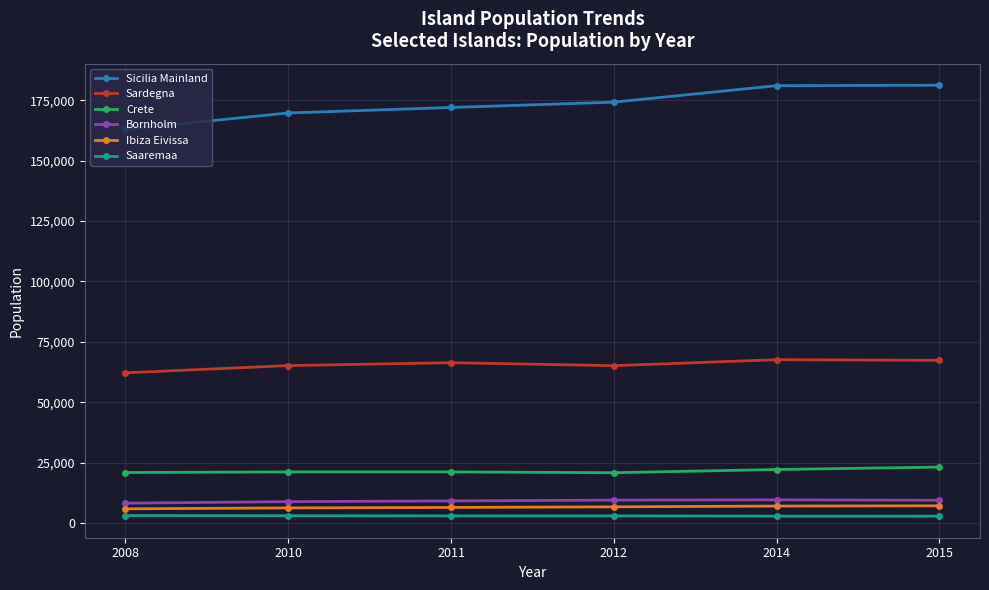

The value of Ibiza Eivissa at 2011 is 6376. True or false?

True